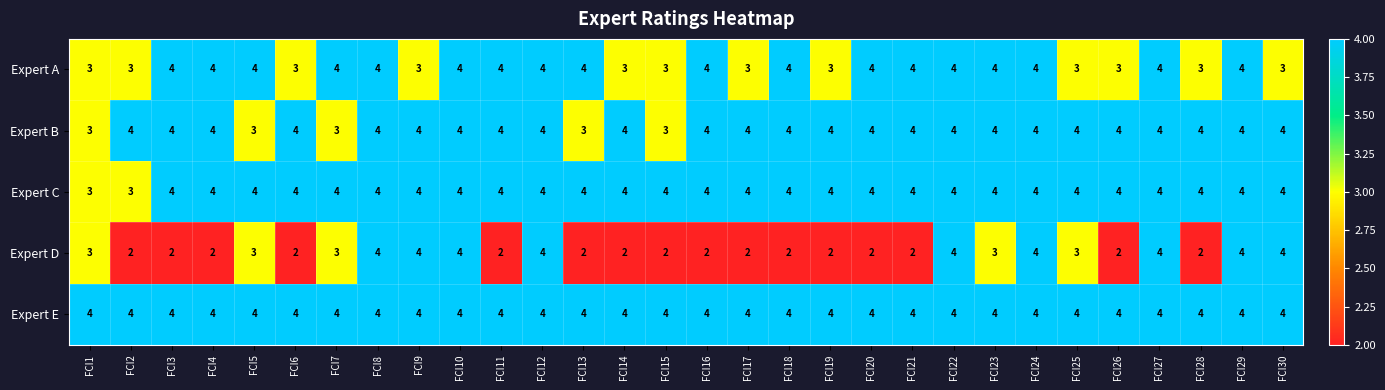

Which series has the largest range (max minus min)?

Expert D